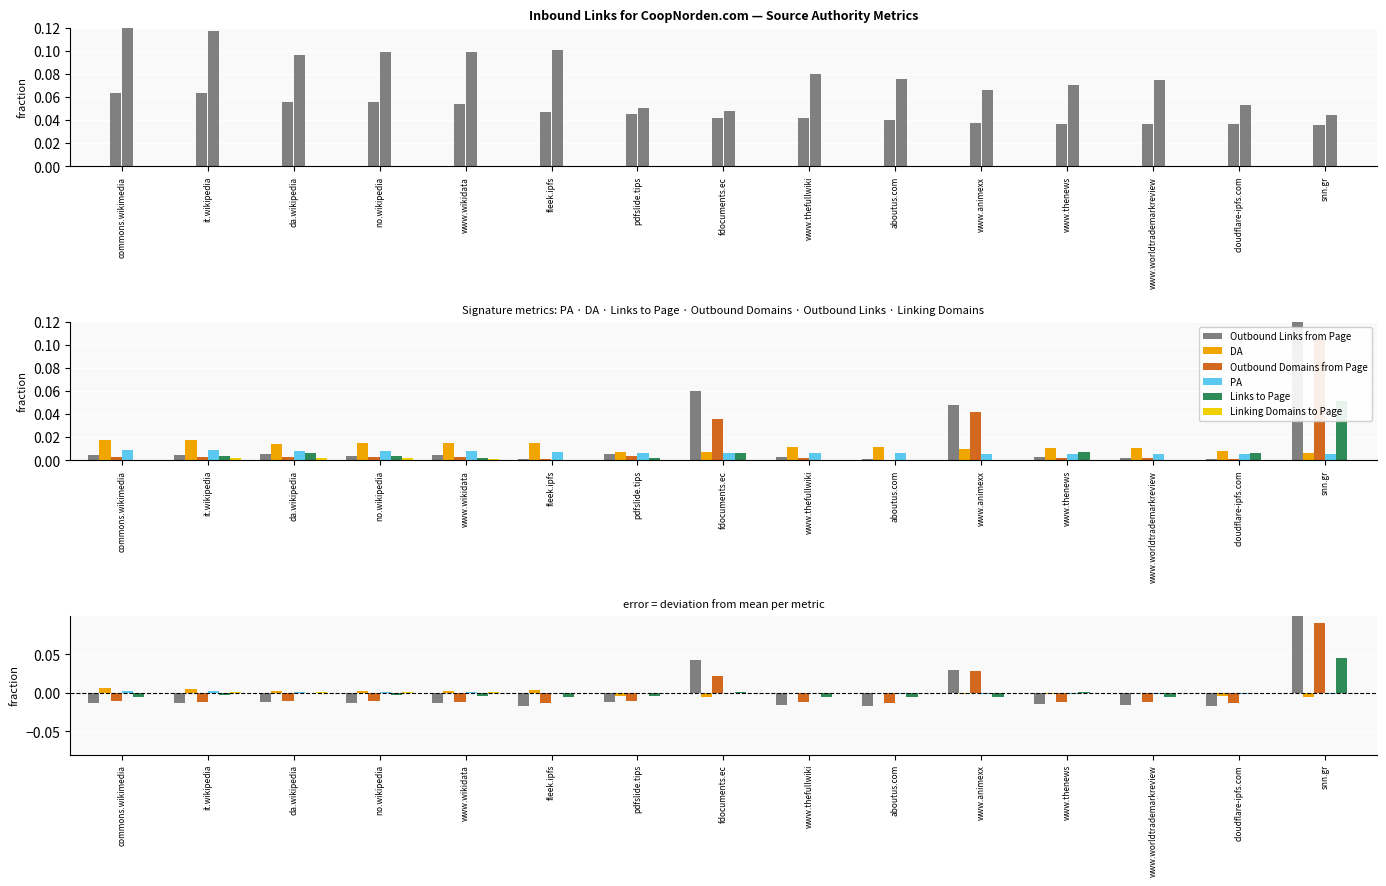

Between commons.wikimedia and www.thefullwiki, which series saw the biggest shift?

DA